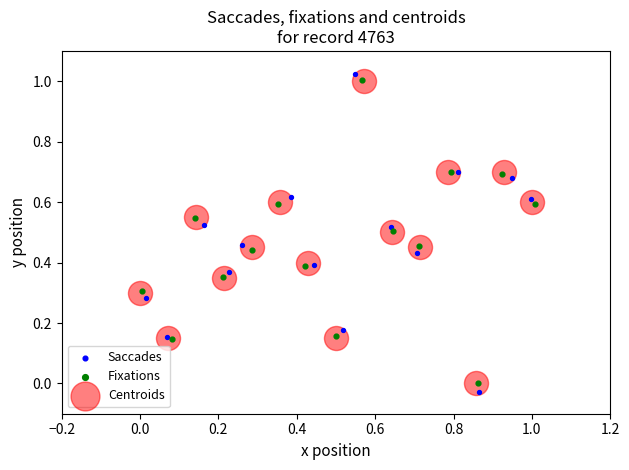

Which series has the largest Y range (max minus min)?

Saccades